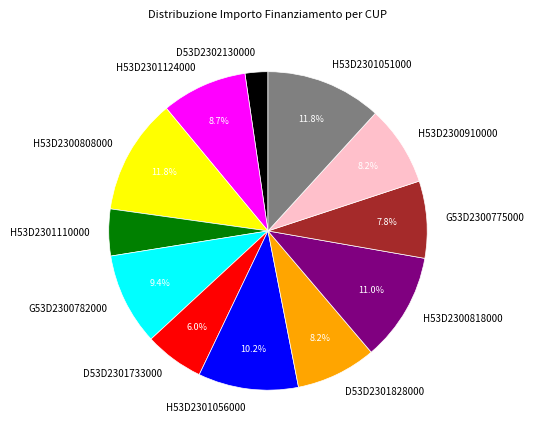

Does any single category account for the majority?

No